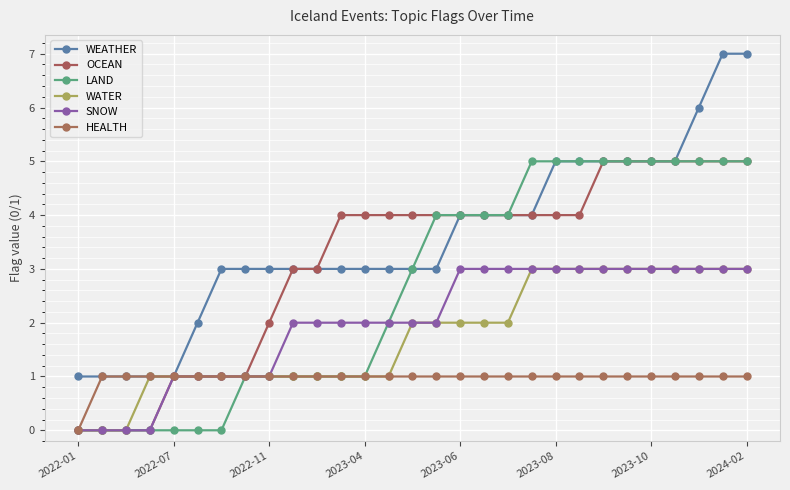

Reading right to left, transcribe all the data shown in this chart.

WEATHER: 7	7	6	5	5	5	5	5	5	4	4	4	4	3	3	3	3	3	3	3	3	3	3	2	1	1	1	1	1
OCEAN: 5	5	5	5	5	5	5	4	4	4	4	4	4	4	4	4	4	4	3	3	2	1	1	1	1	0	0	0	0
LAND: 5	5	5	5	5	5	5	5	5	5	4	4	4	4	3	2	1	1	1	1	1	1	0	0	0	0	0	0	0
WATER: 3	3	3	3	3	3	3	3	3	3	2	2	2	2	2	1	1	1	1	1	1	1	1	1	1	1	0	0	0
SNOW: 3	3	3	3	3	3	3	3	3	3	3	3	3	2	2	2	2	2	2	2	1	1	1	1	1	0	0	0	0
HEALTH: 1	1	1	1	1	1	1	1	1	1	1	1	1	1	1	1	1	1	1	1	1	1	1	1	1	1	1	1	0